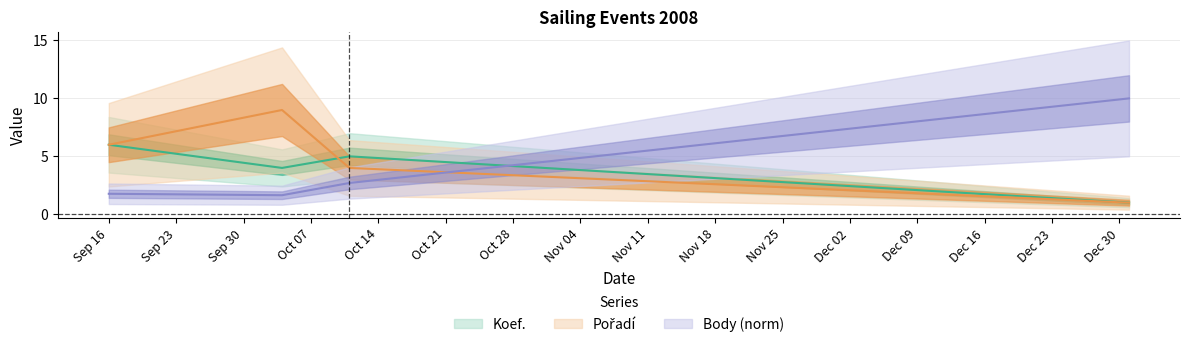

After their last crossing, which series has the higher values: Pořadí or Body?

Body